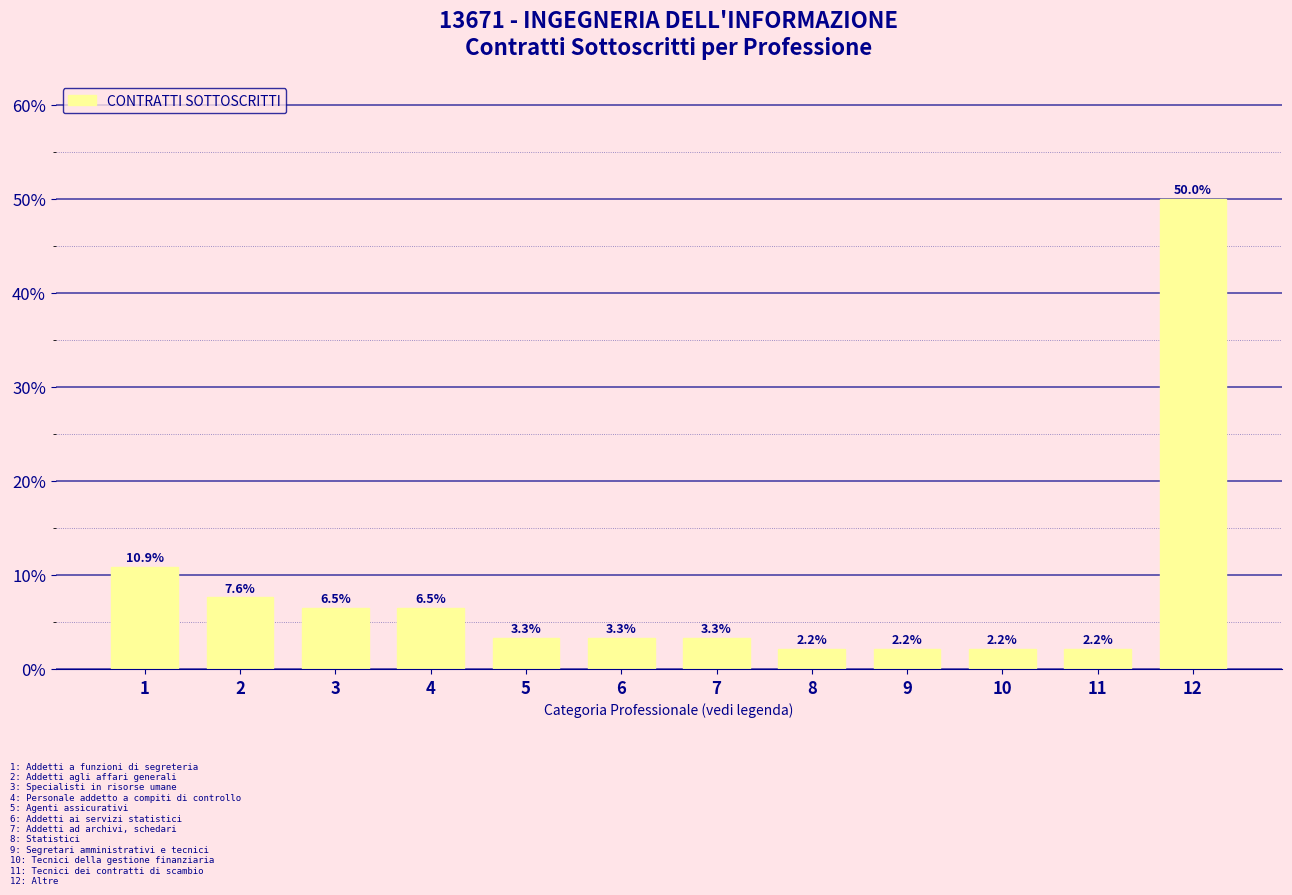

Reading right to left, extract all data points from this chart.

12=50.0	11=2.2	10=2.2	9=2.2	8=2.2	7=3.3	6=3.3	5=3.3	4=6.5	3=6.5	2=7.6	1=10.9